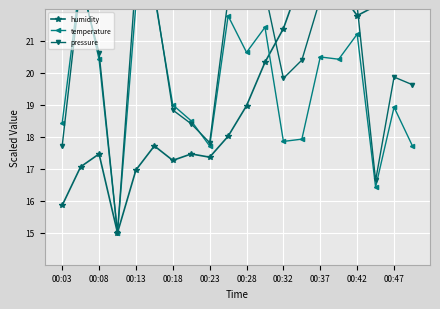

Count the number of data series in this chart.

3